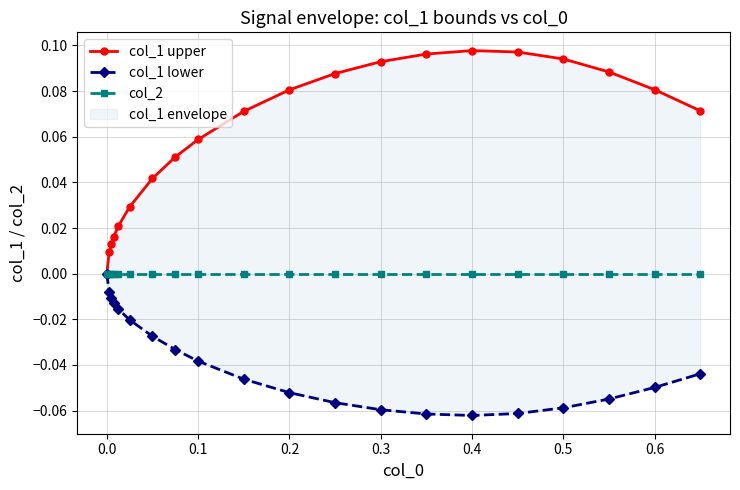

True or false: col_2 and col_1 lower cross at least once.

False